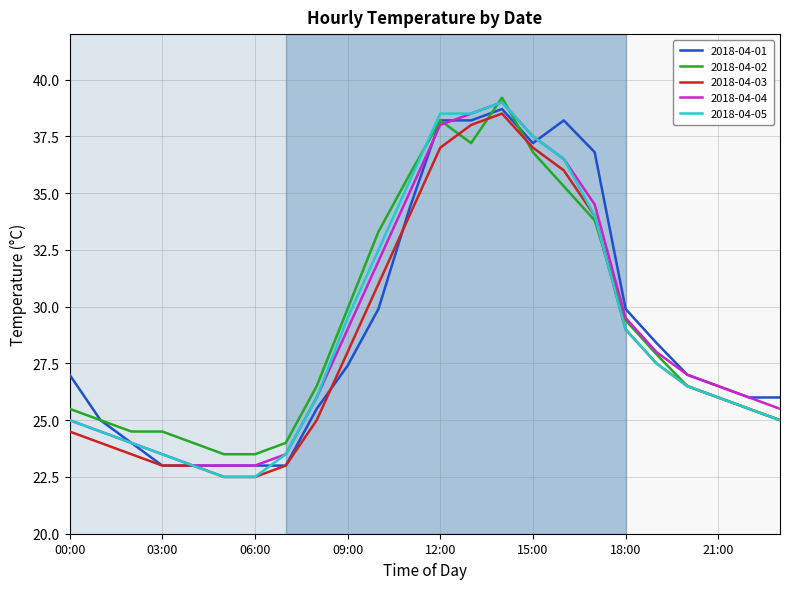

How many series are shown in this chart?

5